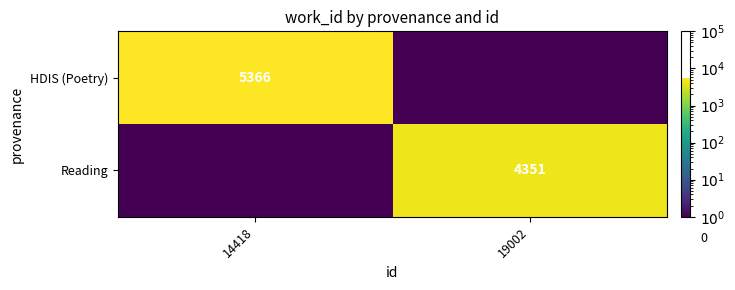

True or false: Reading has a value of 4351.0 at 19002.

True